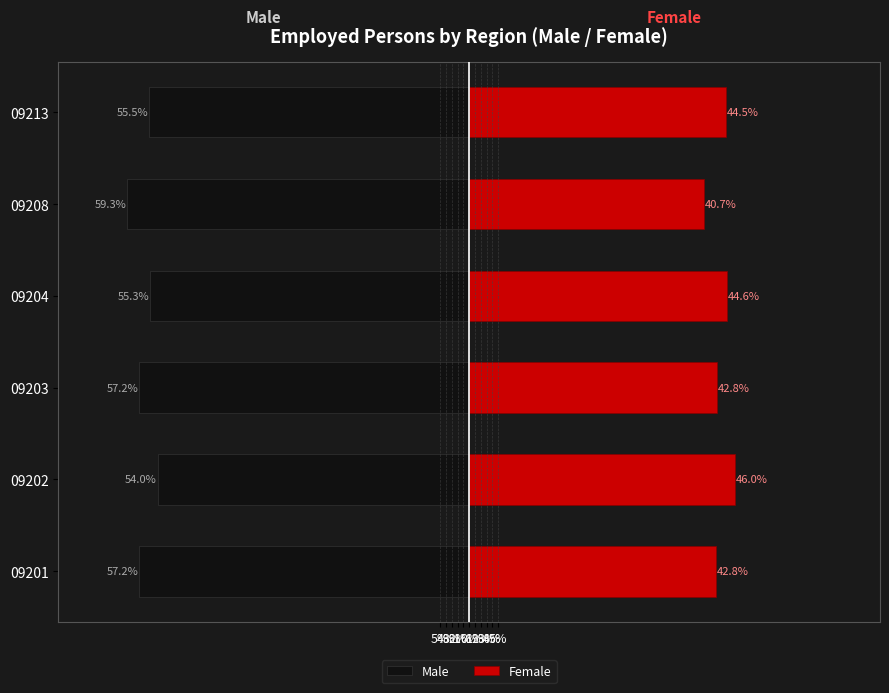

What is the value of the Male bar at the 2nd from the left?

-54.0